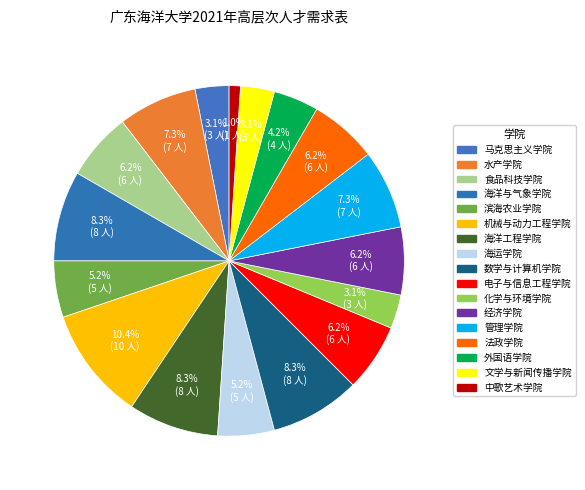

How many segments does this pie chart have?

17